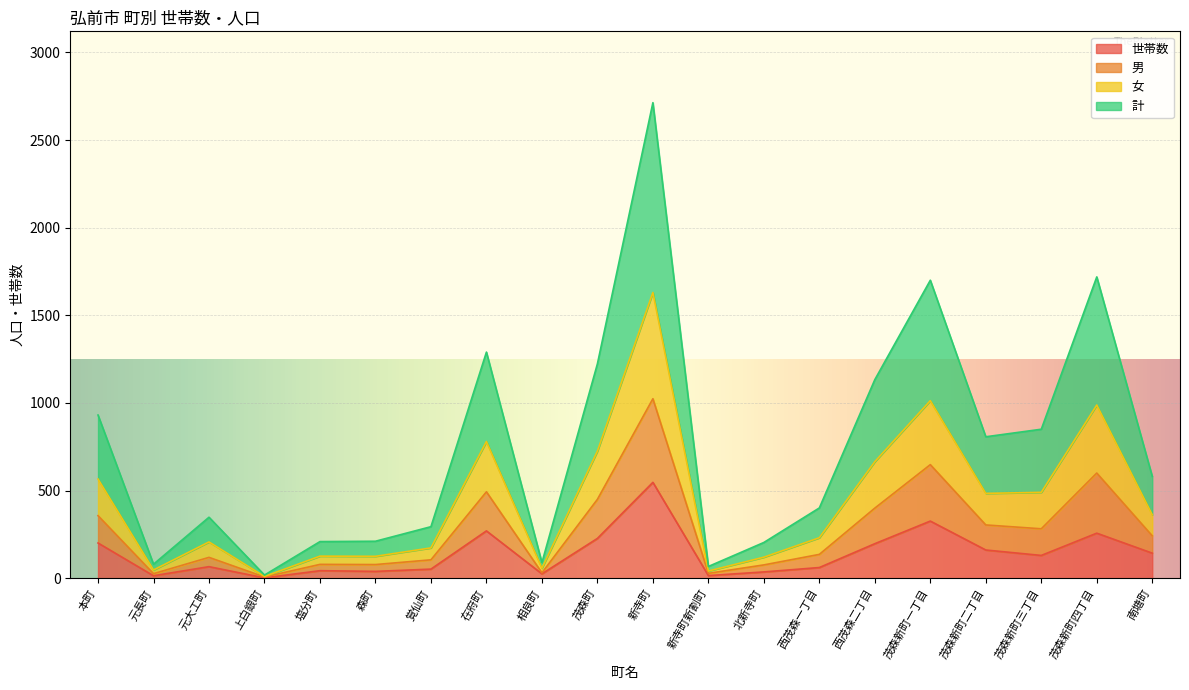

Is it true that 世帯数 equals 143 at 南塘町?

True